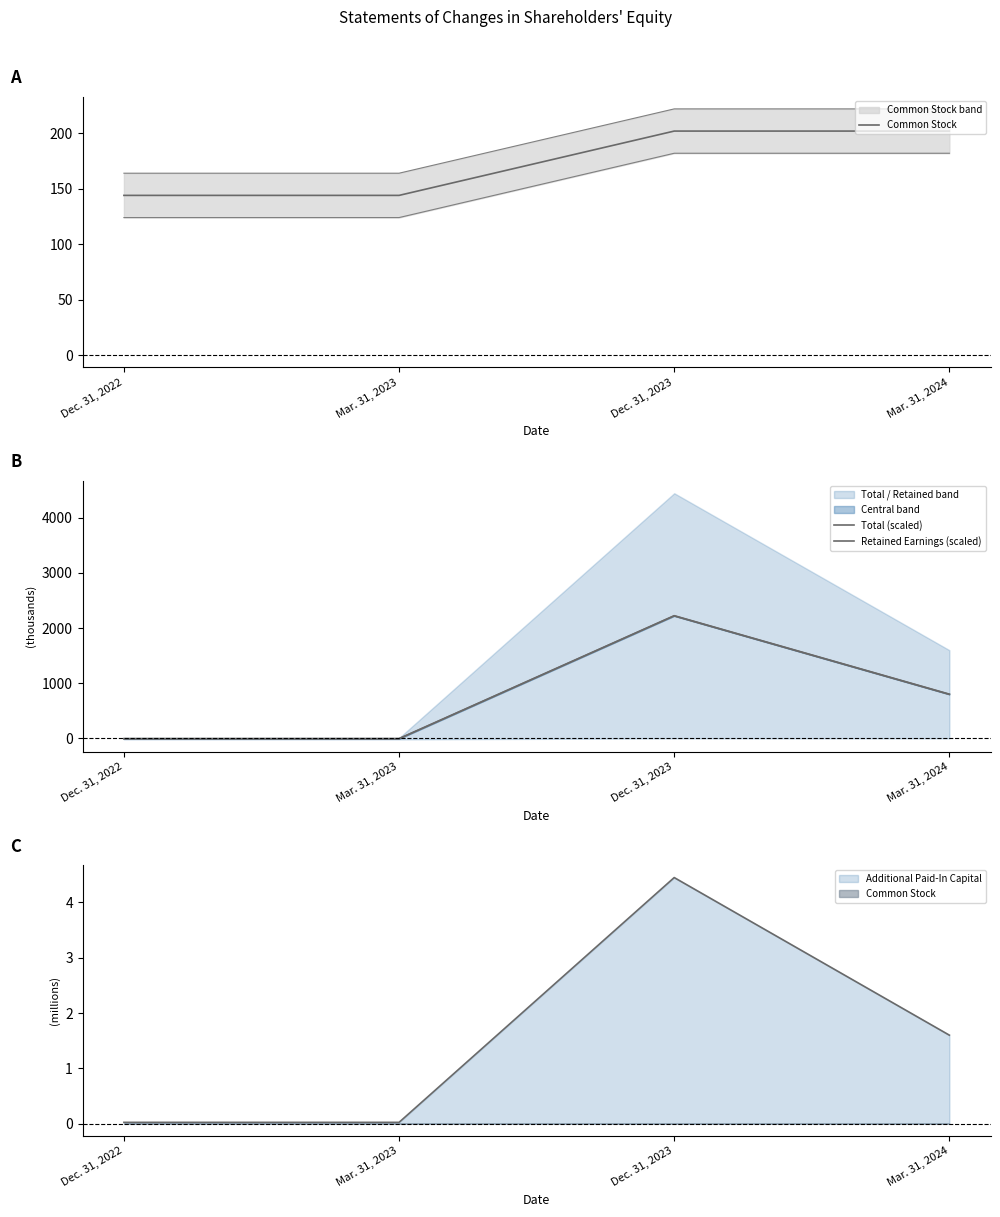

Where do Common Stock and Retained Earnings (scaled) first cross each other?

Mar. 31, 2023 and Dec. 31, 2023